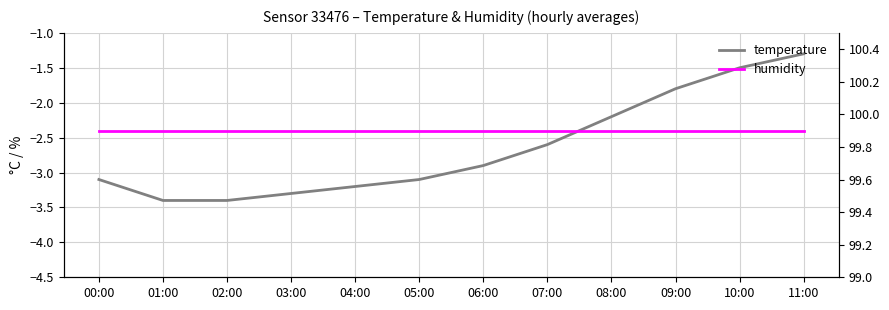

True or false: humidity and temperature intersect in this chart.

False